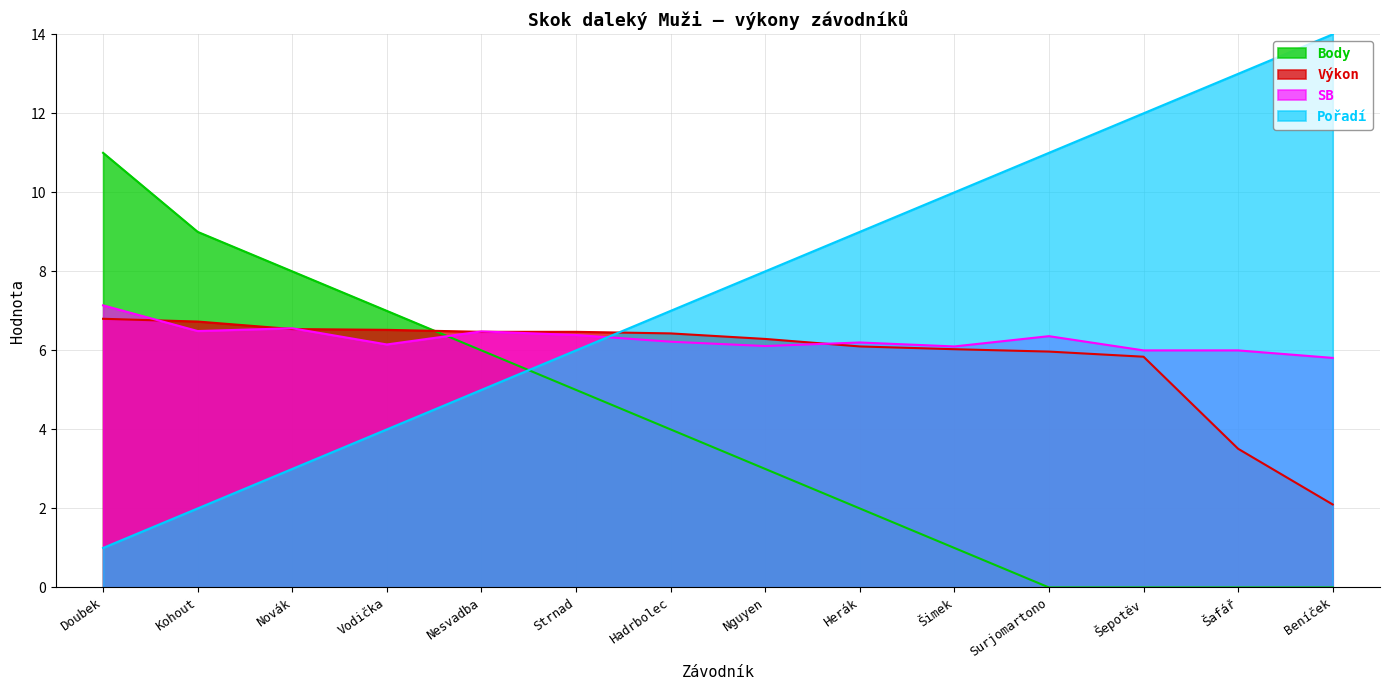

The value of Body at Nesvadba is 3.5. True or false?

False